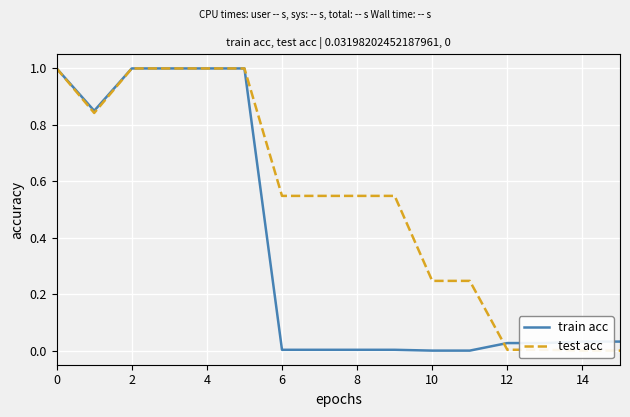

What is the sum of all train acc values?

6.0